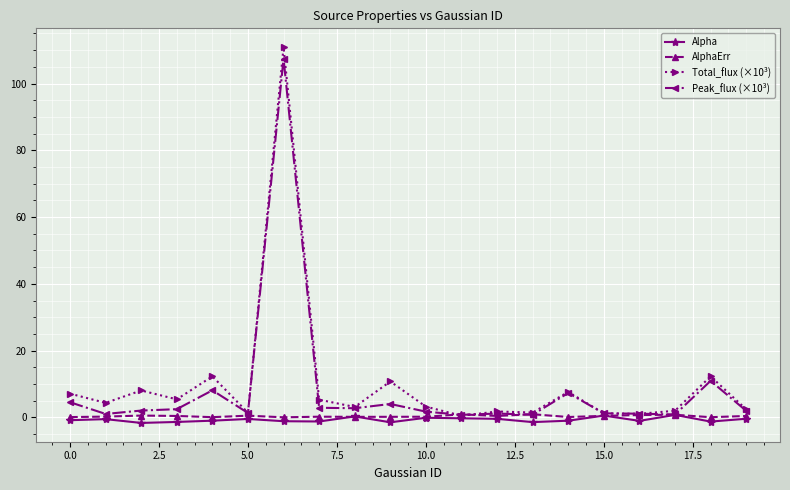

In Total_flux (×10³), how many points are lower than both neighbors (excluding endpoints)?

7